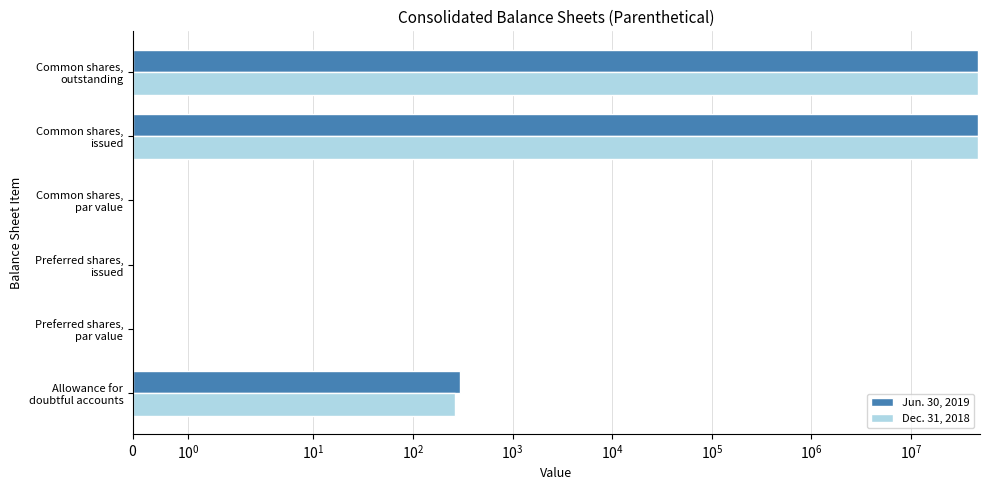

Is the value of Jun. 30, 2019 at Preferred shares, par value greater than the value of Dec. 31, 2018 at Common shares, outstanding?

No